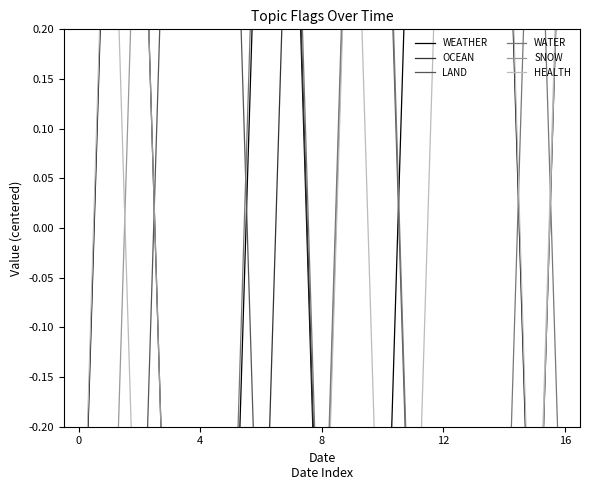

Where is the first local maximum for HEALTH?

4